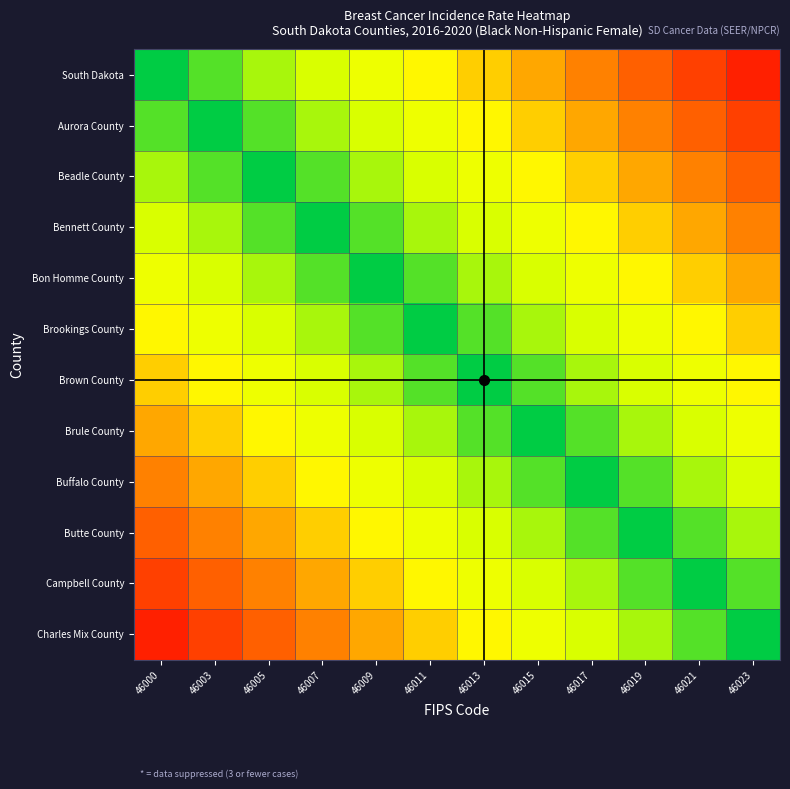

At 46003, list the series in order from smallest to largest.

Aurora County, South Dakota, Beadle County, Bennett County, Bon Homme County, Brookings County, Brown County, Brule County, Buffalo County, Butte County, Campbell County, Charles Mix County